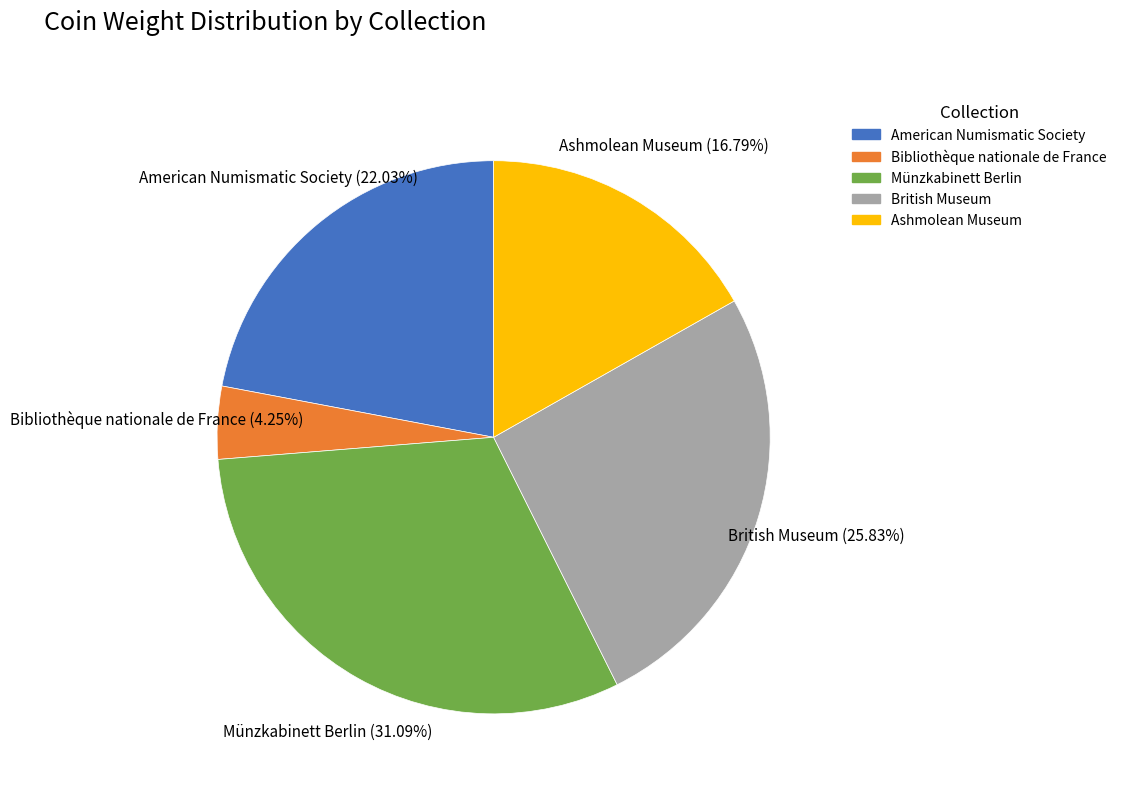

What percentage is the Münzkabinett Berlin slice, to the nearest percent?

31%